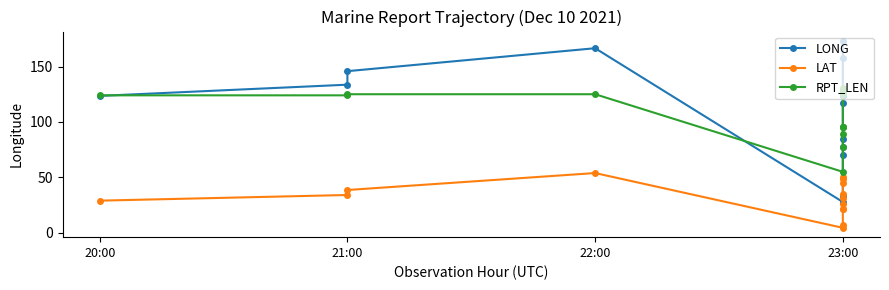

Count the number of categories in the chart.

14